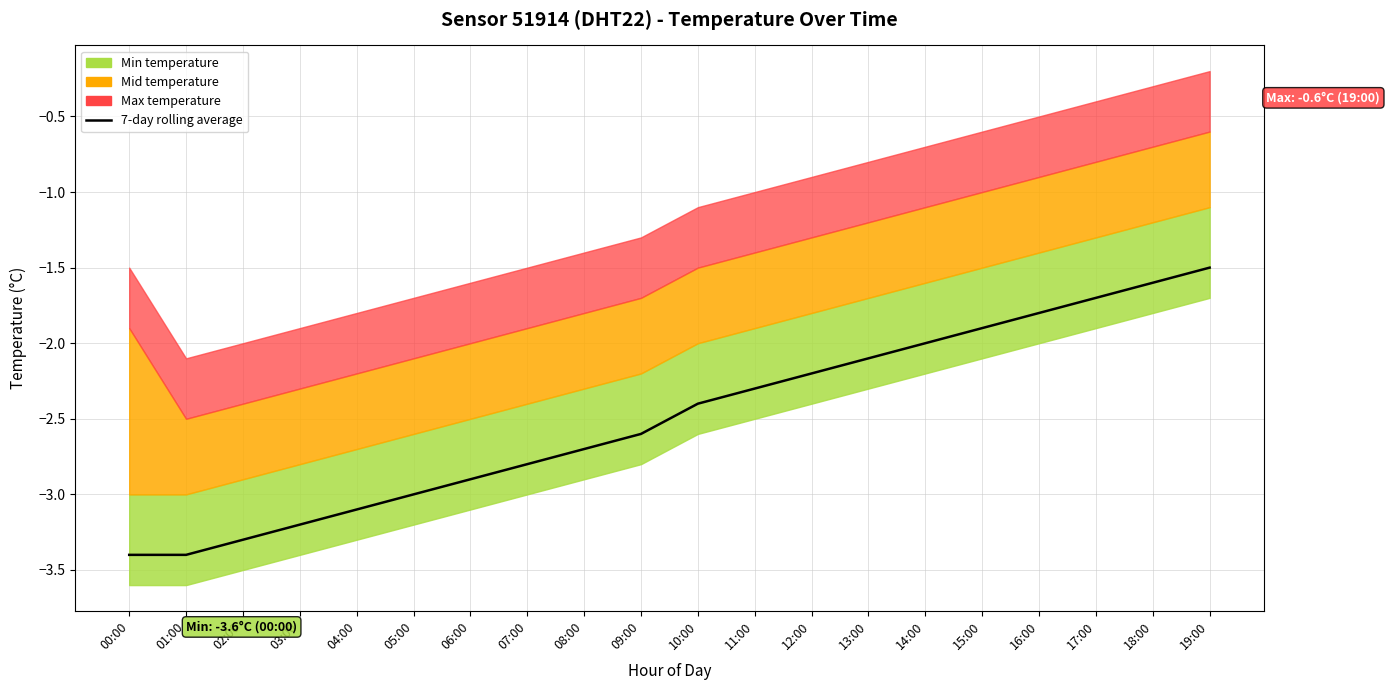

How many lines are shown in the chart?

1